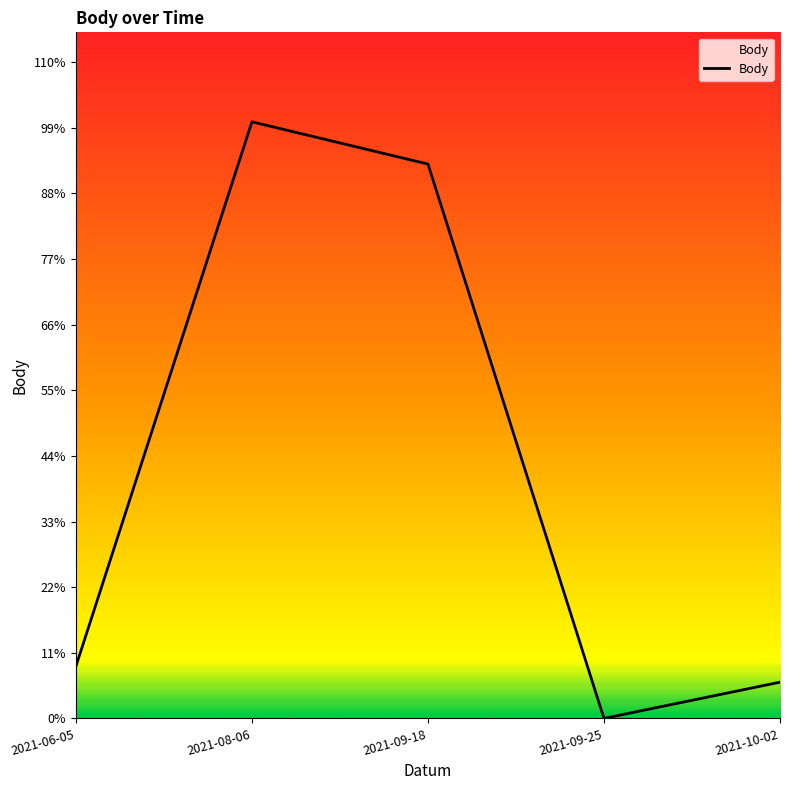

How many points are higher than both their immediate neighbors (excluding endpoints)?

1